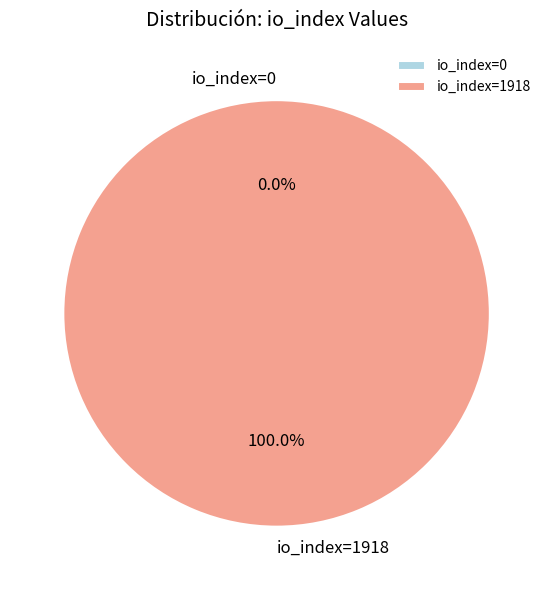

How much of the chart is everything except io_index=0?

100.0%